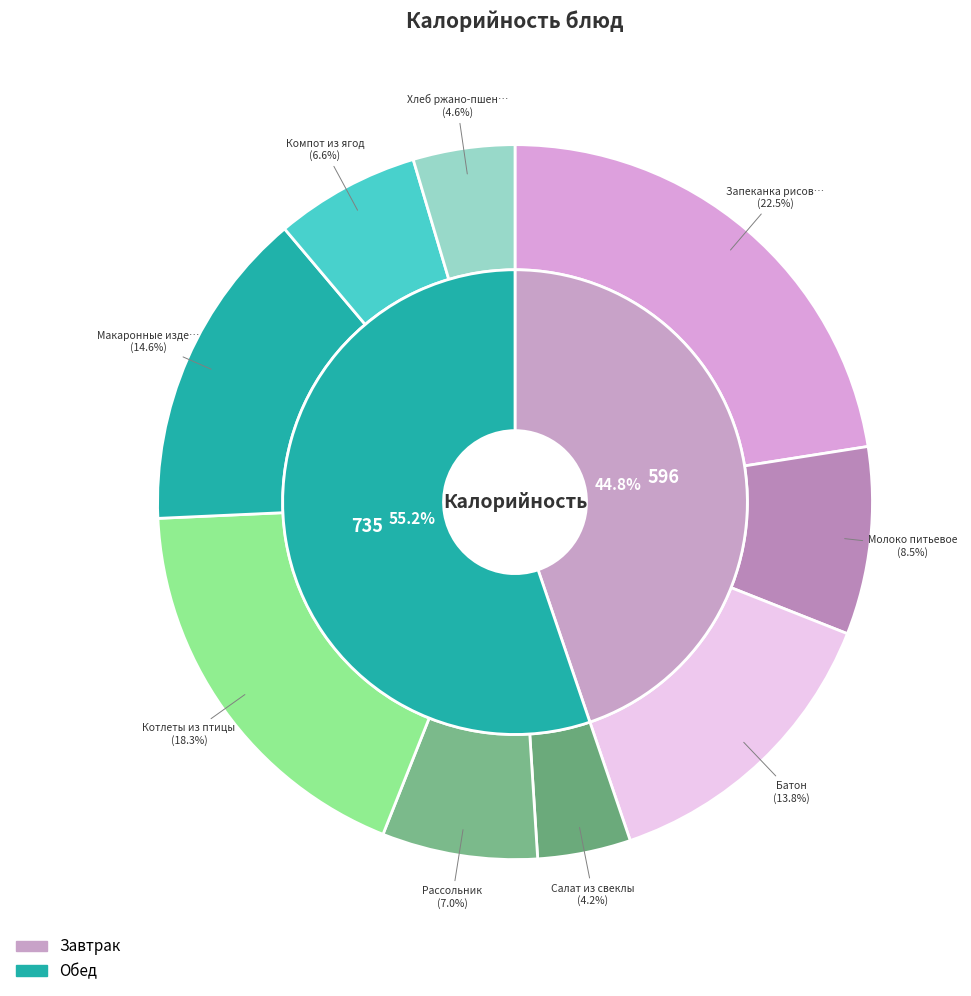

What percentage is NOT represented by Салат из свеклы?

95.8%